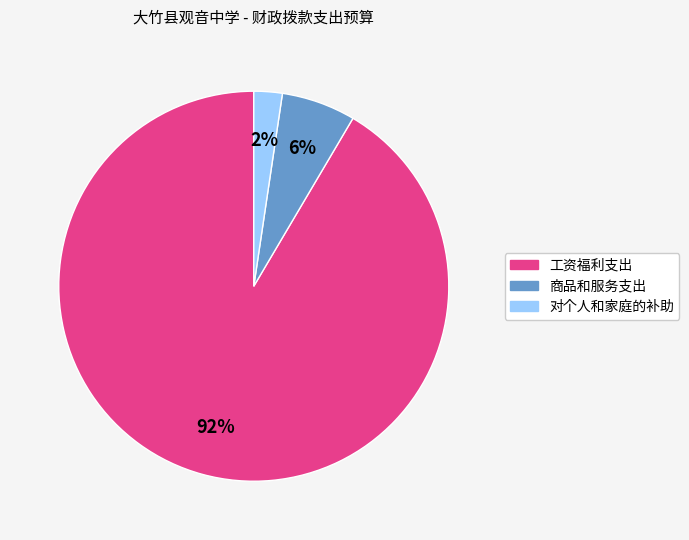

Is it true that 工资福利支出 is 82% of the pie?

False